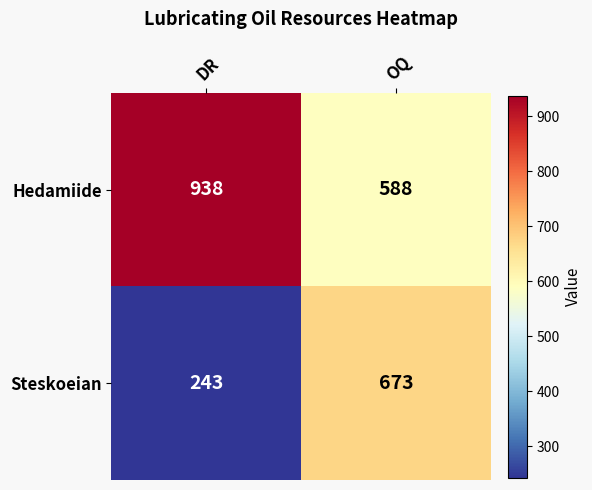

Is it true that Steskoeian equals 145 at DR?

False